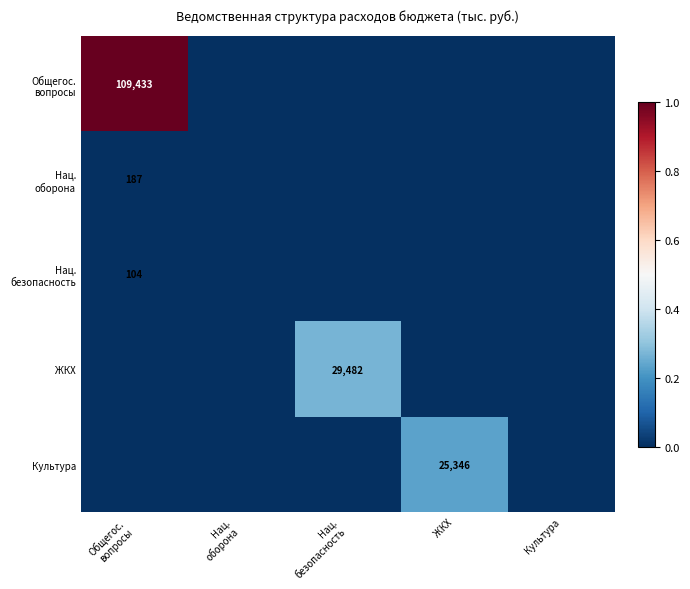

Which series has the largest total across all categories?

Общегос. вопросы